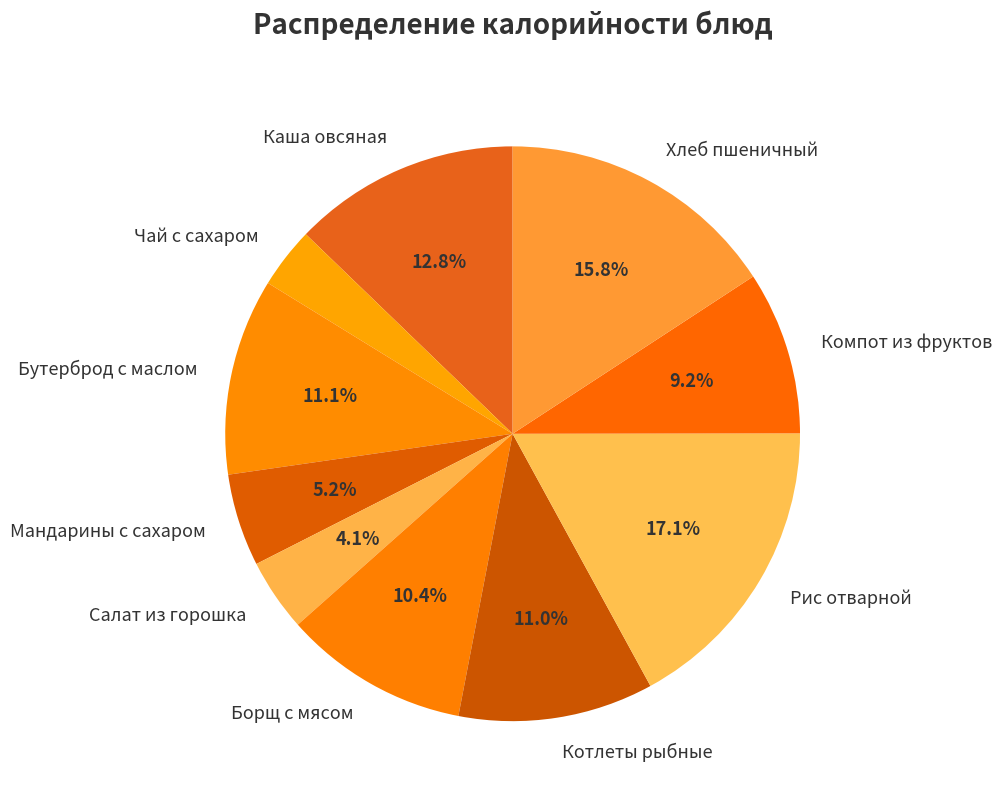

Do Компот из фруктов and Салат из горошка together represent more than half of the pie?

No